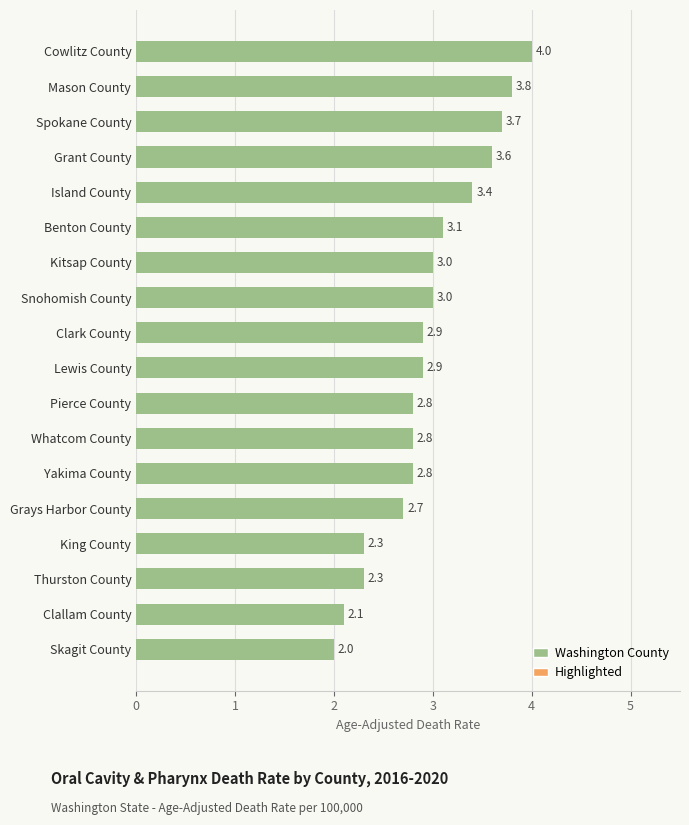

What is the difference between the values at King County and Benton County?

0.8